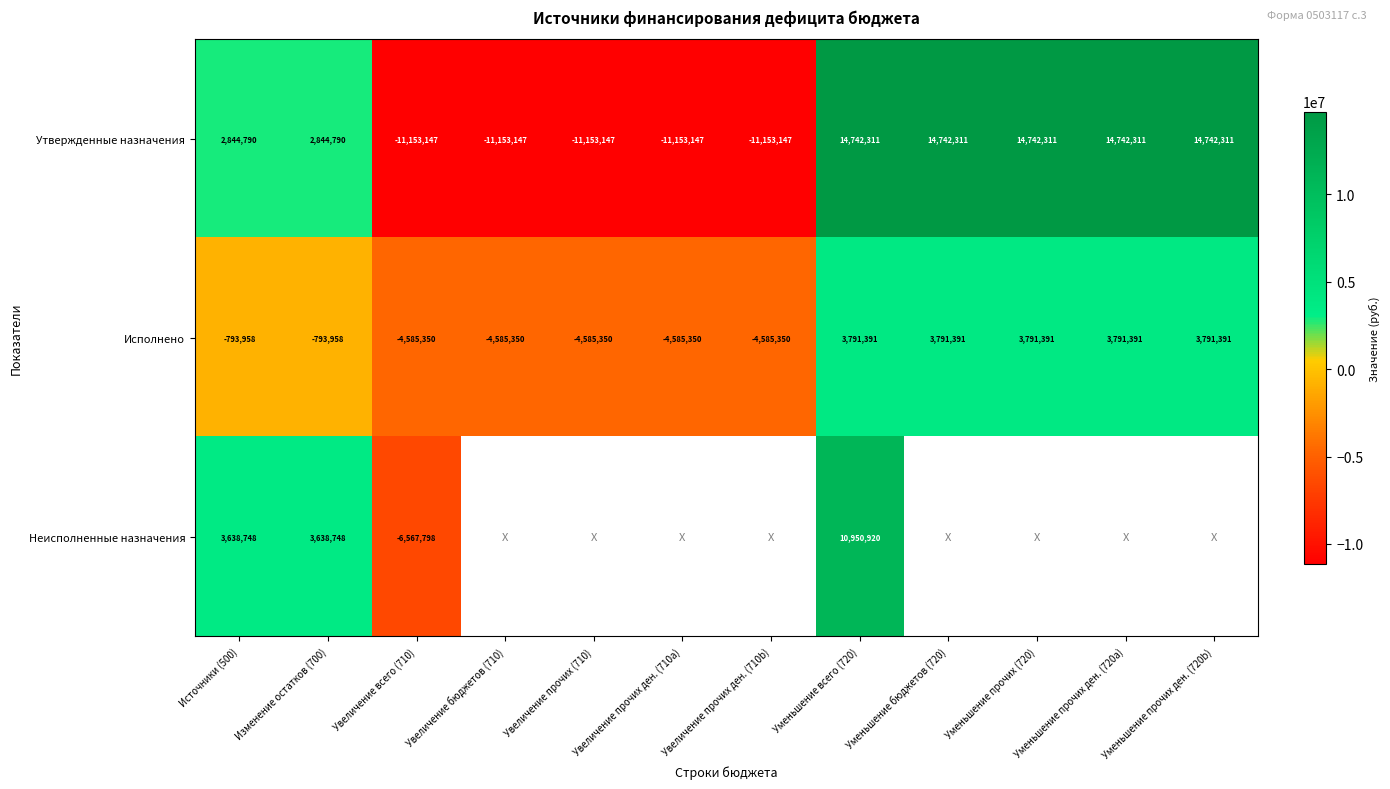

Is the value of Утвержденные назначения at Уменьшение прочих ден. (720b) greater than the value of Исполнено at Увеличение прочих ден. (710b)?

Yes